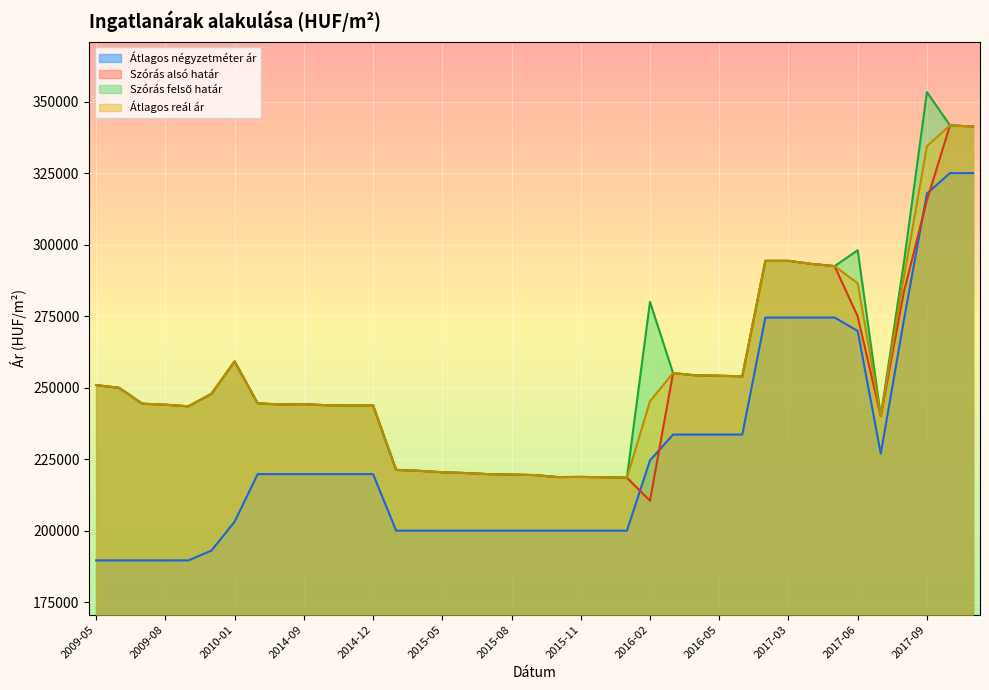

How many lines are shown in the chart?

4